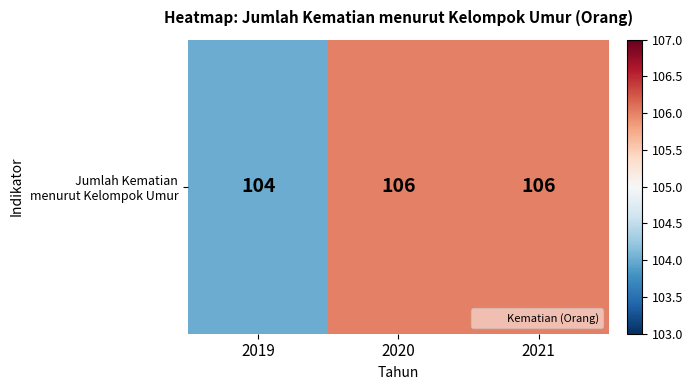

True or false: the data shows 175 at 2021.

False